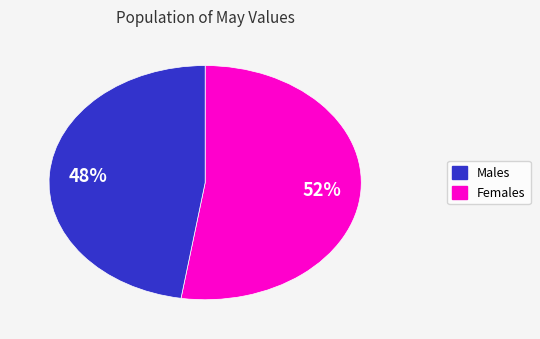

Is there a majority slice in this chart?

Yes